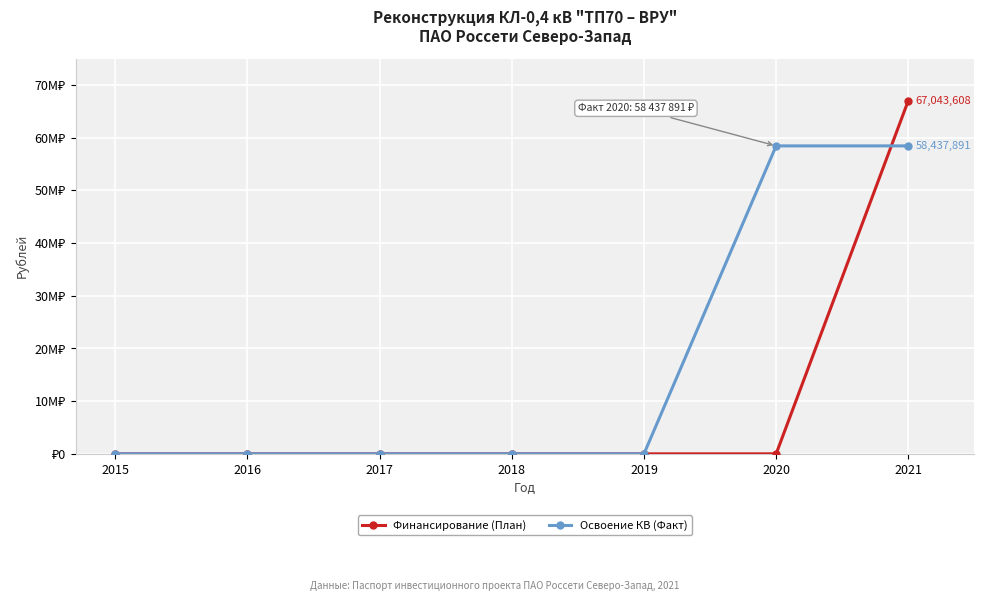

Does the chart have visible grid lines?

Yes